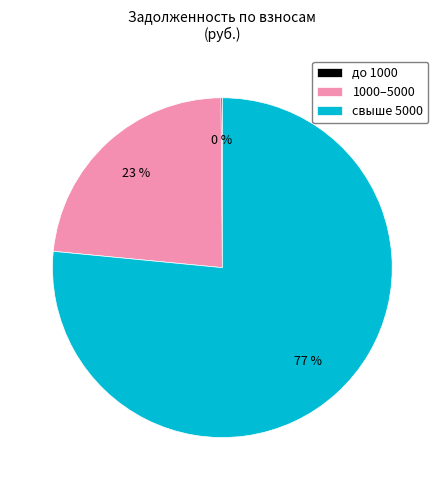

Does 1000–5000 represent more than half of the total?

No